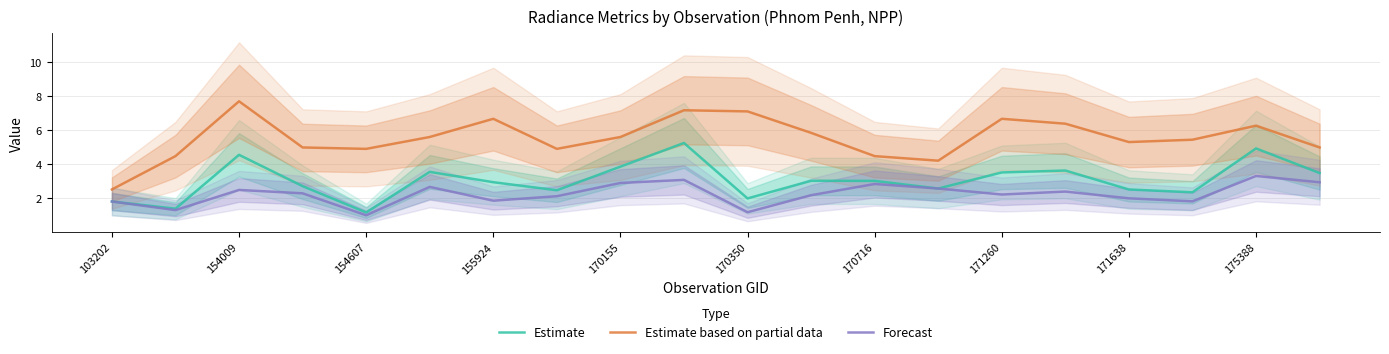

What is the lowest value of the Estimate based on partial data series?

2.5